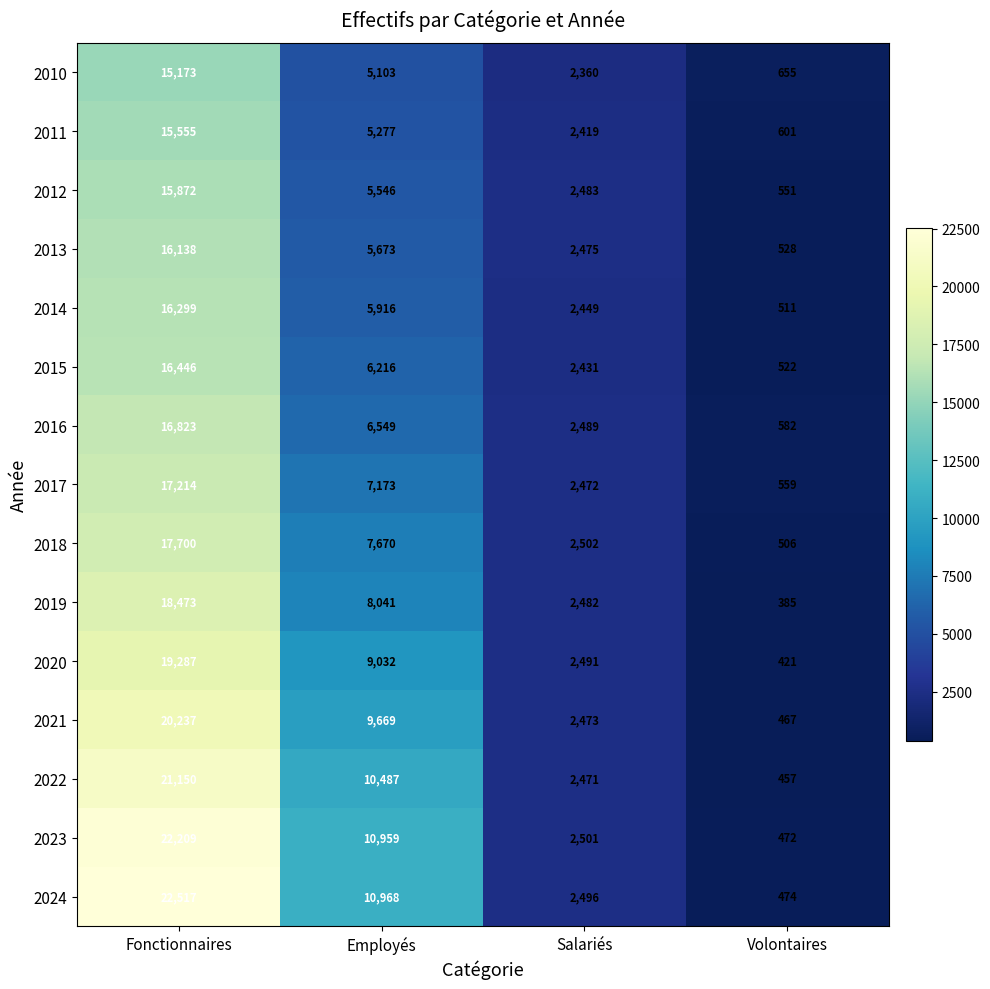

At which category is the sum across all series the highest?

Fonctionnaires